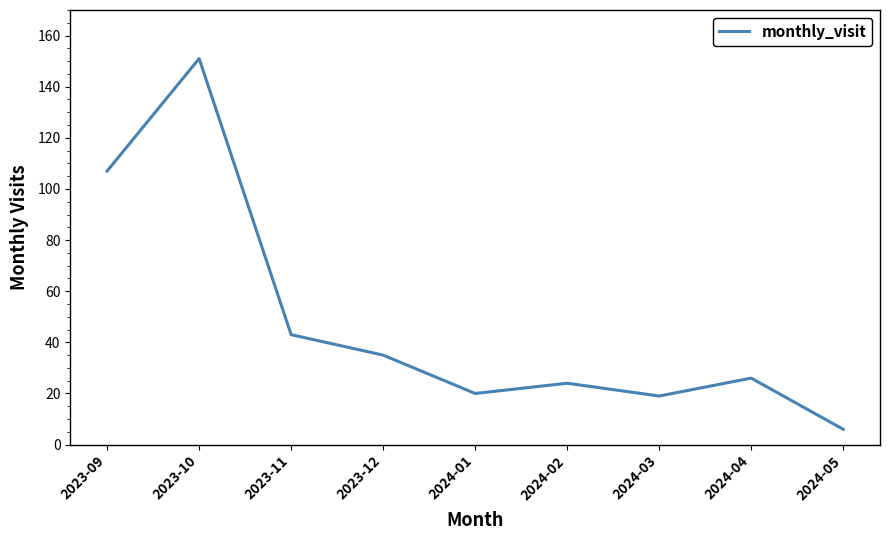

What position from the right is 2023-11?

7